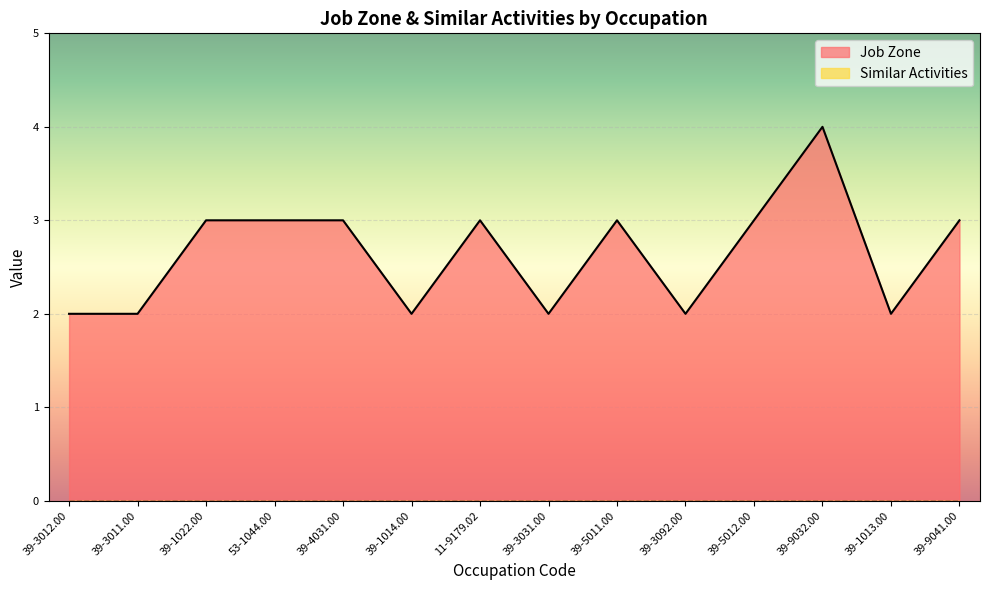

True or false: the data shows 3 at 39-5012.00.

True